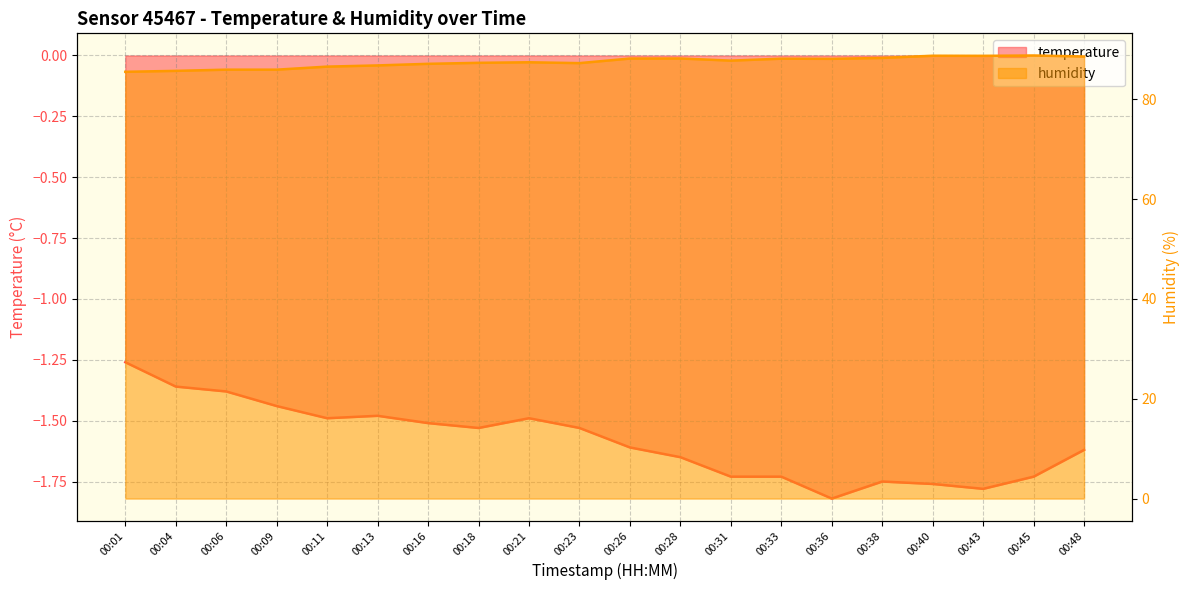

Between 00:09 and 00:23, which series saw the biggest shift?

humidity